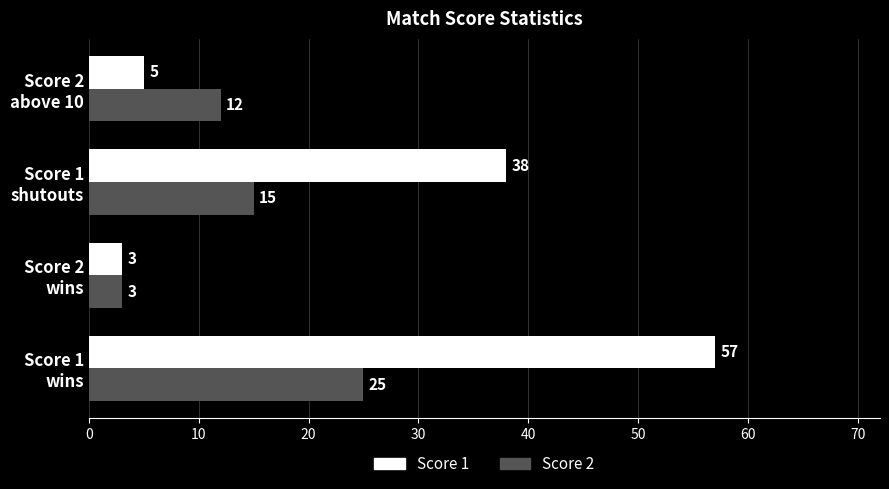

What is the difference between the second highest and second lowest values in the Score 2 series?

3